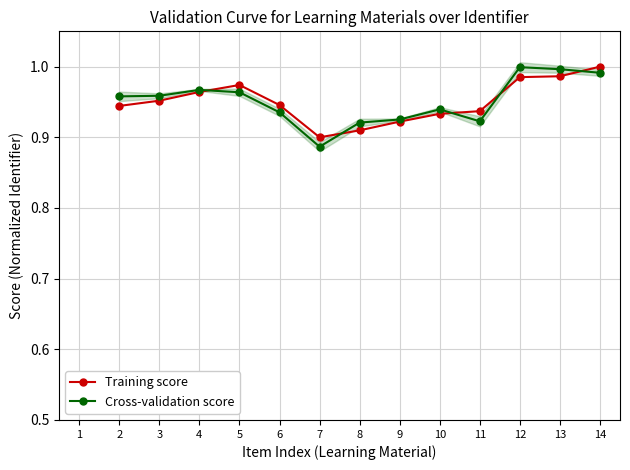

The Cross-validation score series shows 0.3 at 3. True or false?

False